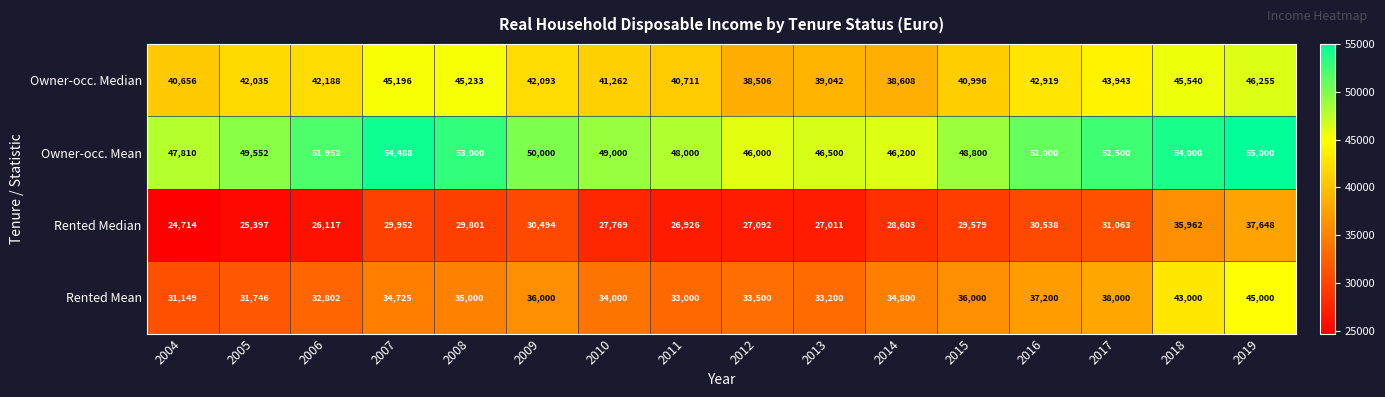

Which series changed the most between 2015 and 2018?

Rented Mean